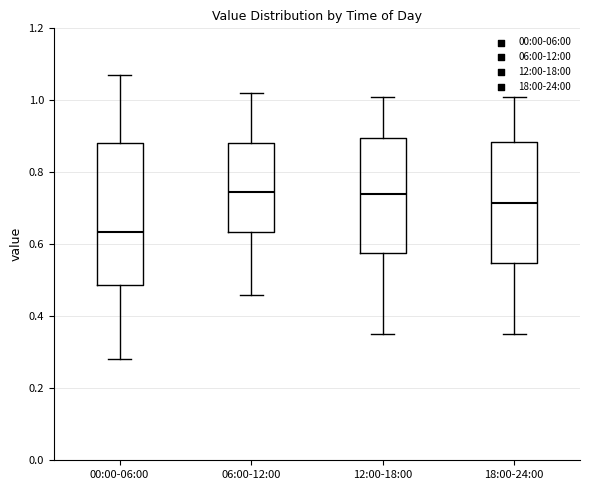

Reading left to right, read every box against the y-axis: the position of its median line, the range the box covers, and the ends of its whiskers. The values are not printed on the chart, so give them approximately, as read against the axis.

00:00-06:00: median 0.64, box 0.48 to 0.88, whiskers 0.28 to 1.08
06:00-12:00: median 0.74, box 0.64 to 0.88, whiskers 0.46 to 1.02
12:00-18:00: median 0.74, box 0.58 to 0.90, whiskers 0.36 to 1.02
18:00-24:00: median 0.72, box 0.54 to 0.88, whiskers 0.36 to 1.02